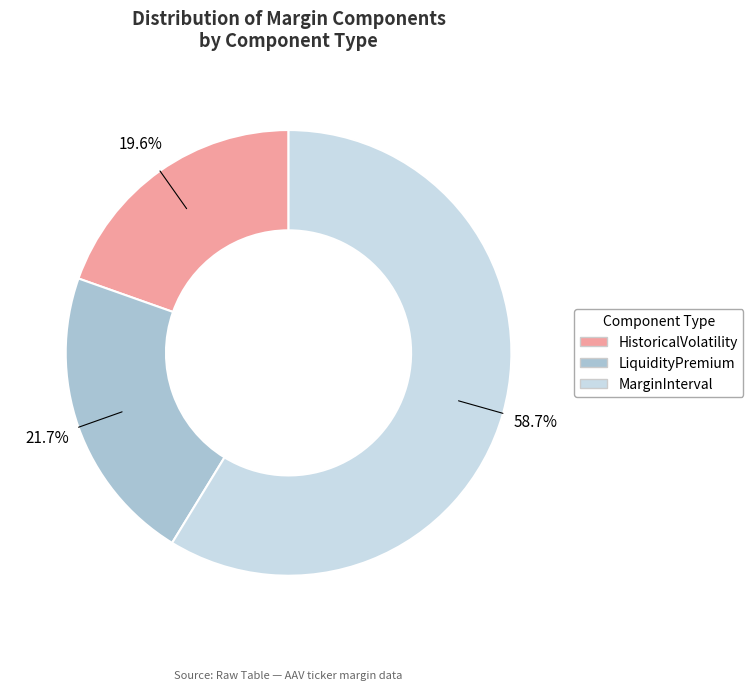

Is it true that LiquidityPremium is 22% of the pie?

True